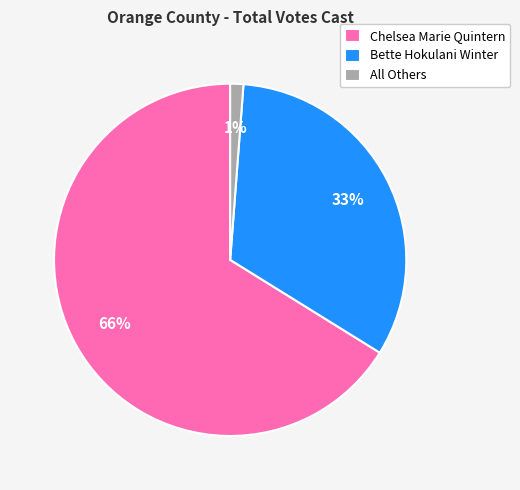

To the nearest percent, what is the average slice percentage?

33%